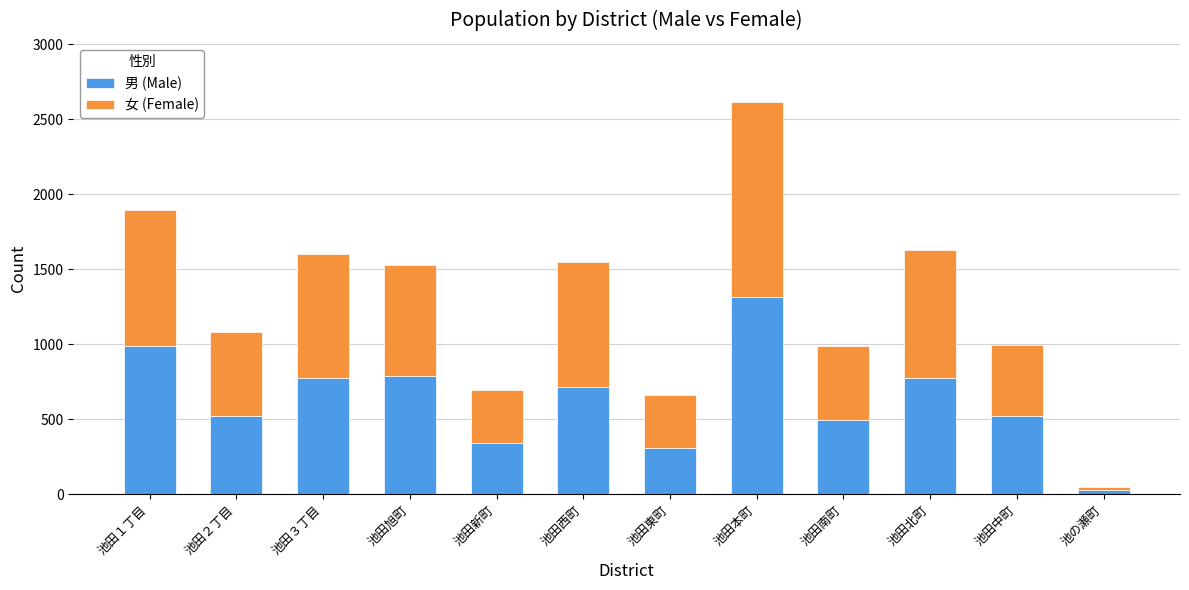

What is the sum of the 男 (Male) values at 池田中町 and 池田東町?

831